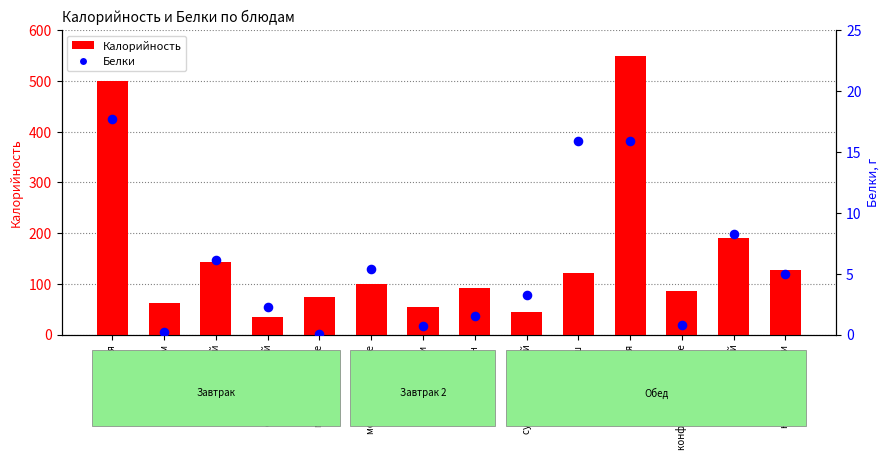

Which series reaches the maximum Y coordinate?

Калорийность